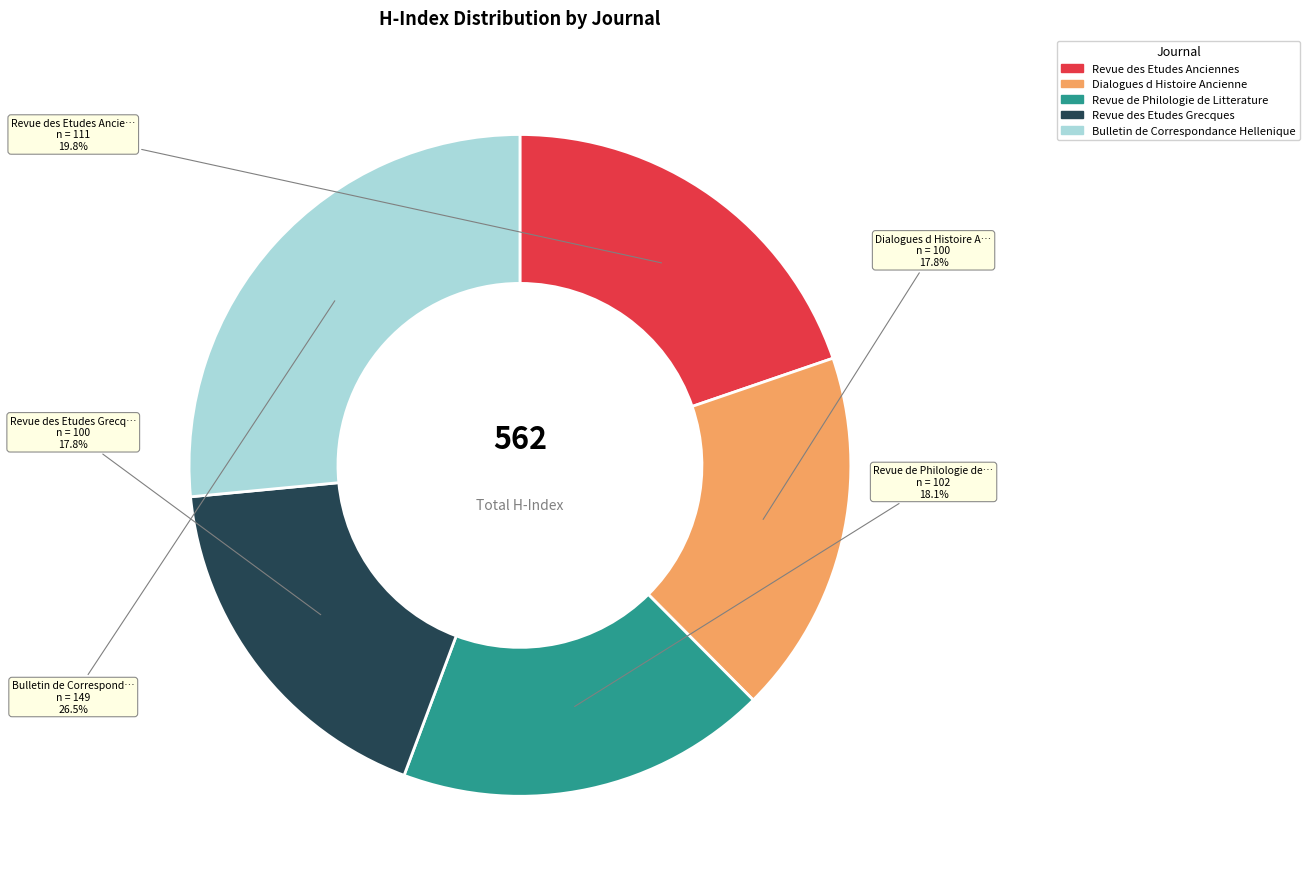

To the nearest percent, what portion does Revue des Etudes Grecques represent?

18%